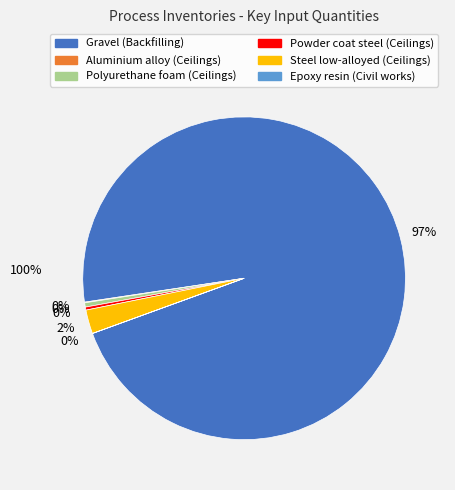

Is there any slice that represents more than half of the pie?

Yes